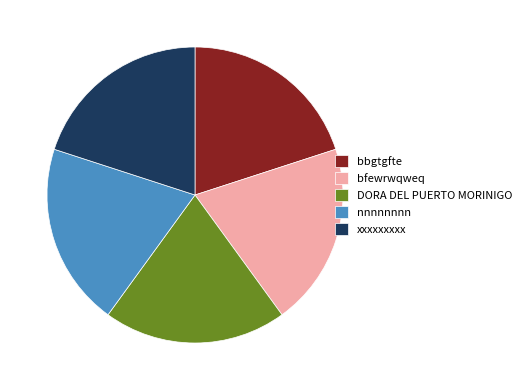

Combined, do bbgtgfte and nnnnnnnn account for over 50%?

No